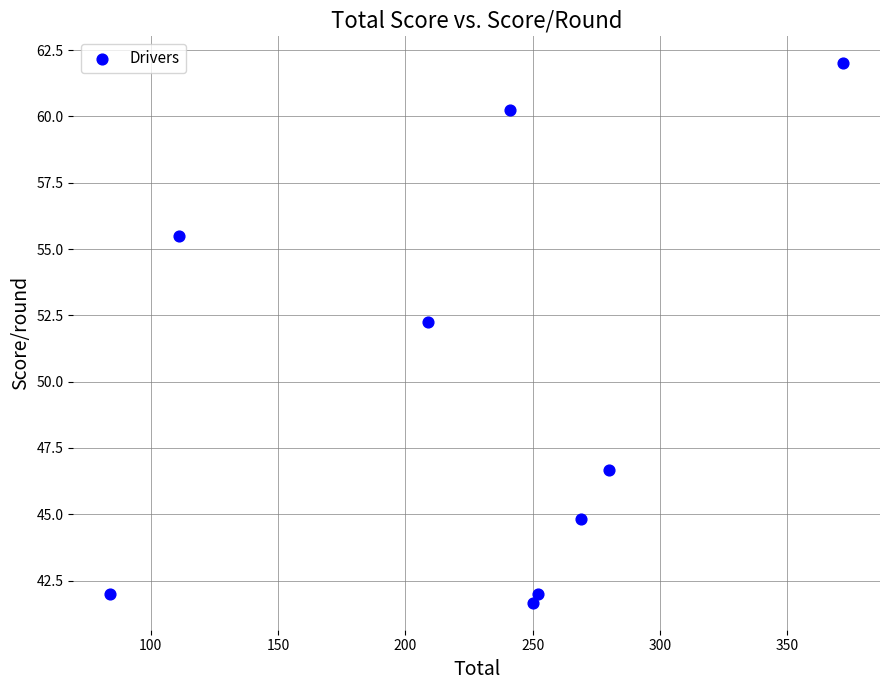

What is the range of Y values (max minus min)?

20.3